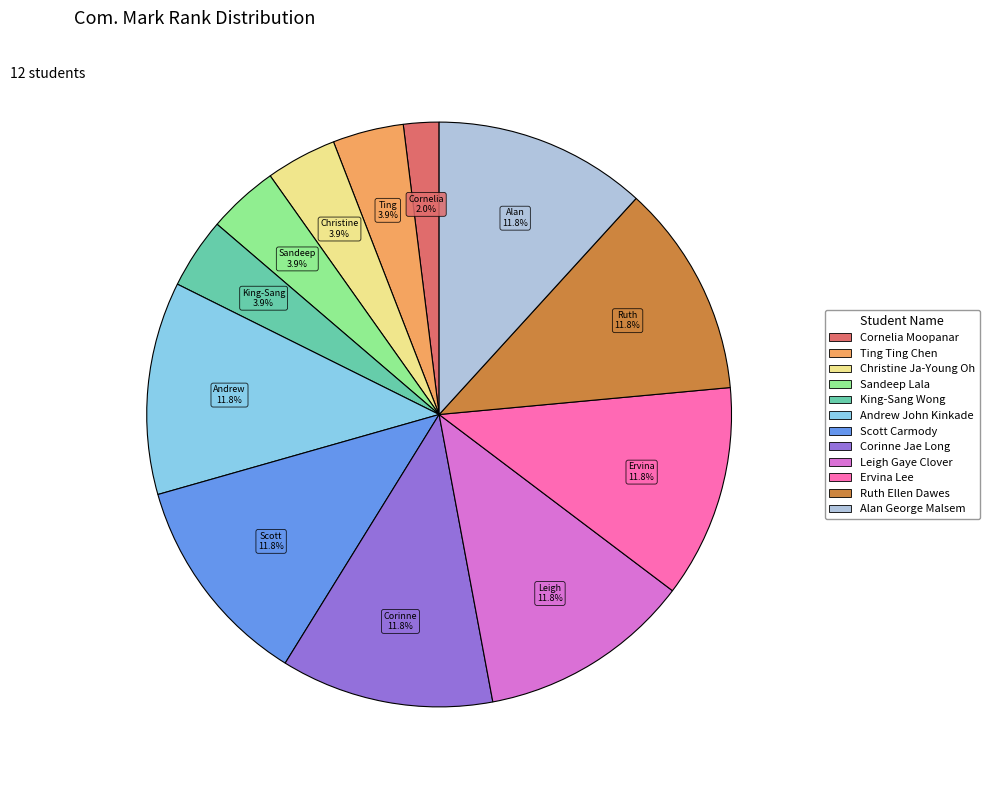

The Leigh Gaye Clover slice represents 12% of the pie. True or false?

True